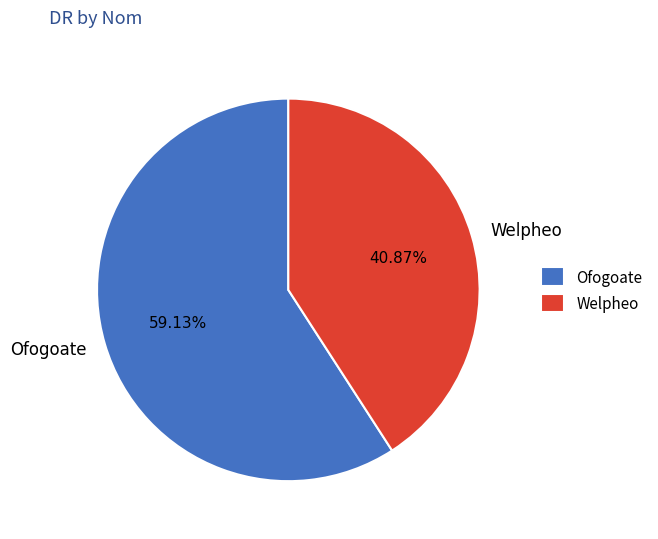

The Ofogoate slice represents 47% of the pie. True or false?

False